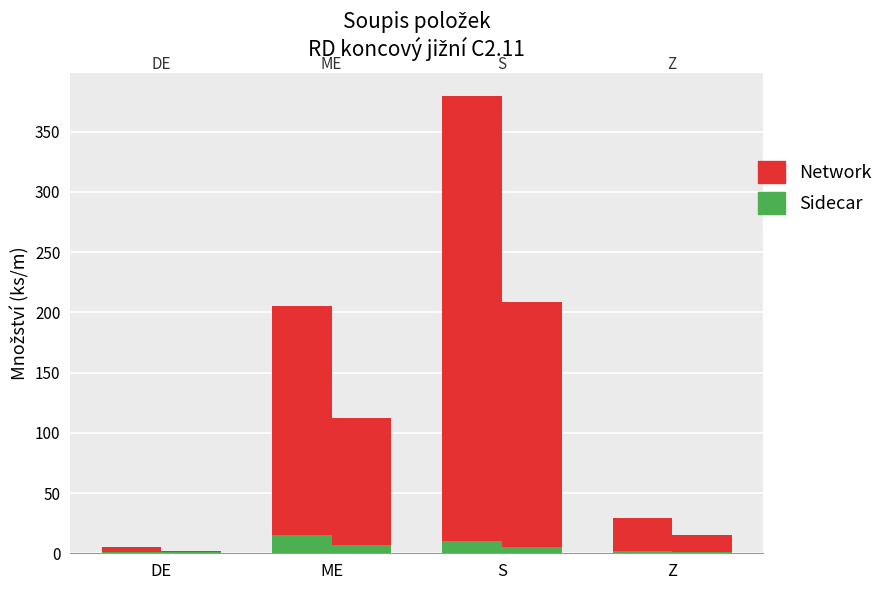

What is the total value across all series at DE?

3